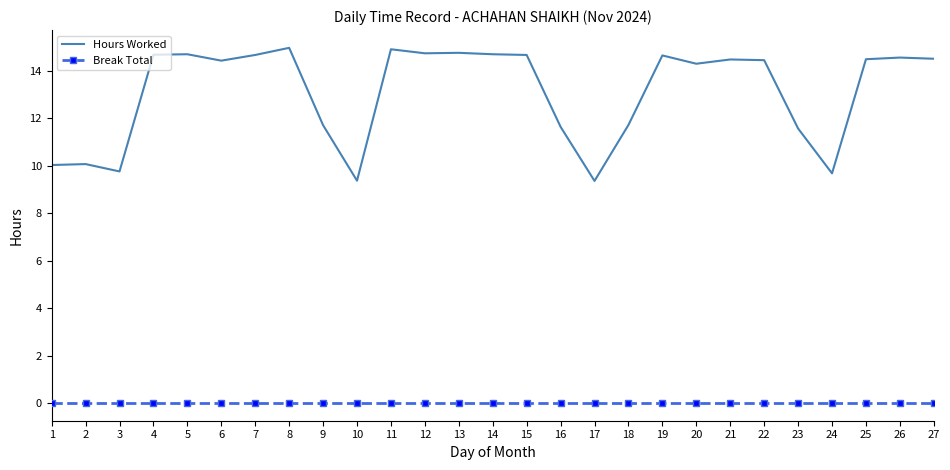

At how many categories does at least one series exceed 2?

27